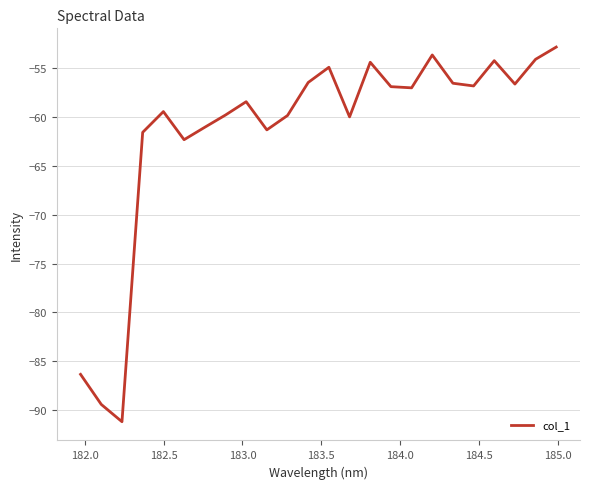

What is the smallest value displayed?

-91.2